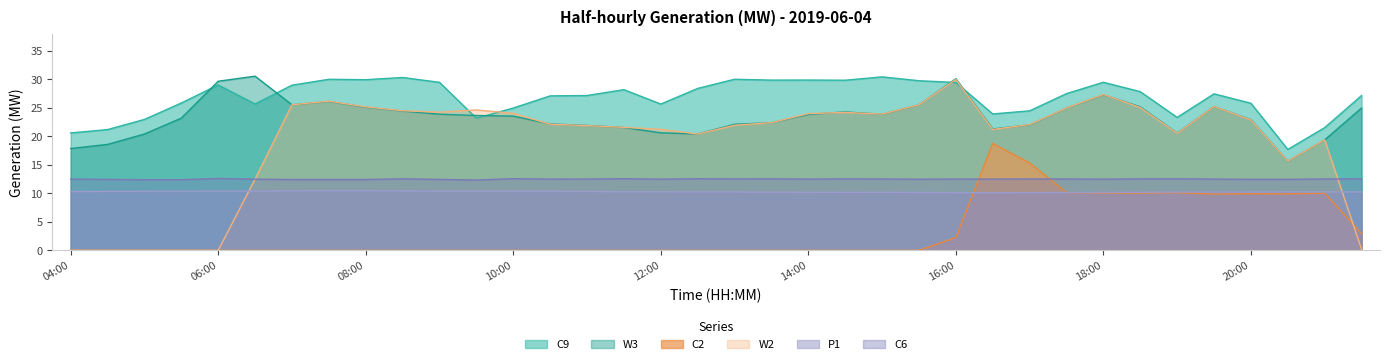

After their last crossing, which series has the higher values: P1 or C2?

P1